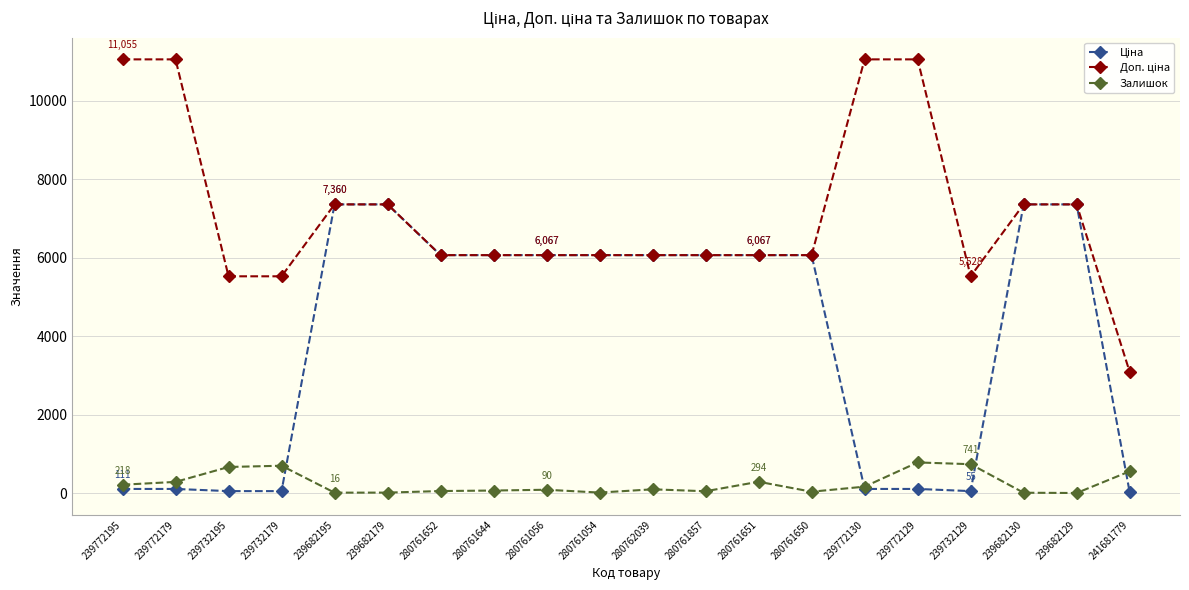

What is the greatest value displayed?

11055.0